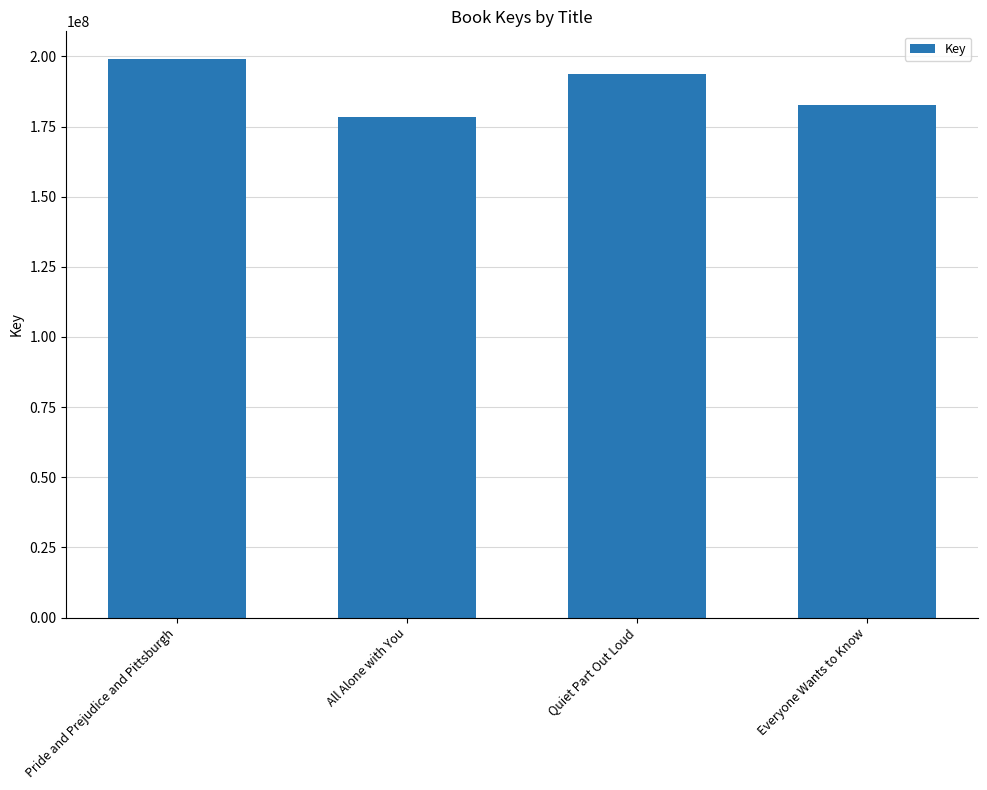

Count the number of categories in the chart.

4